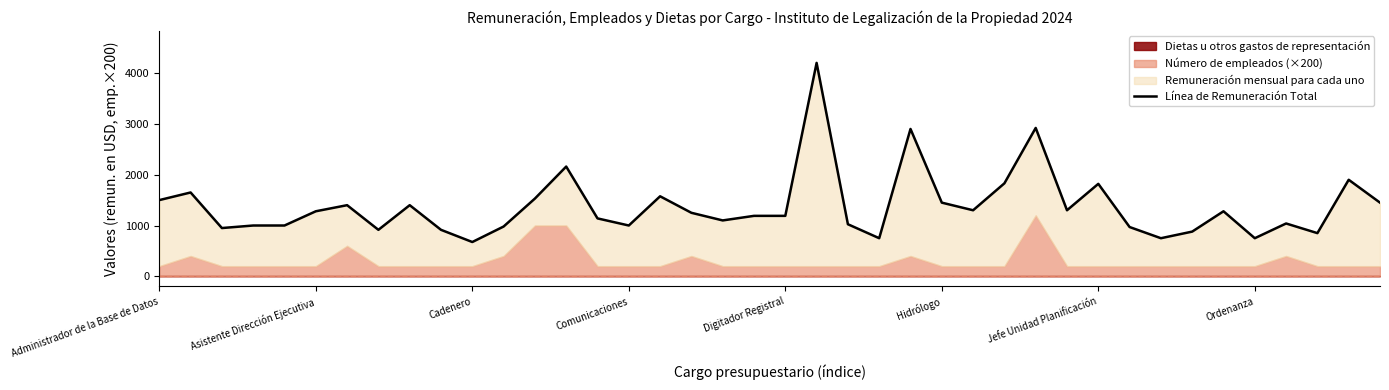

What is the label of the 27th point from the left?

26